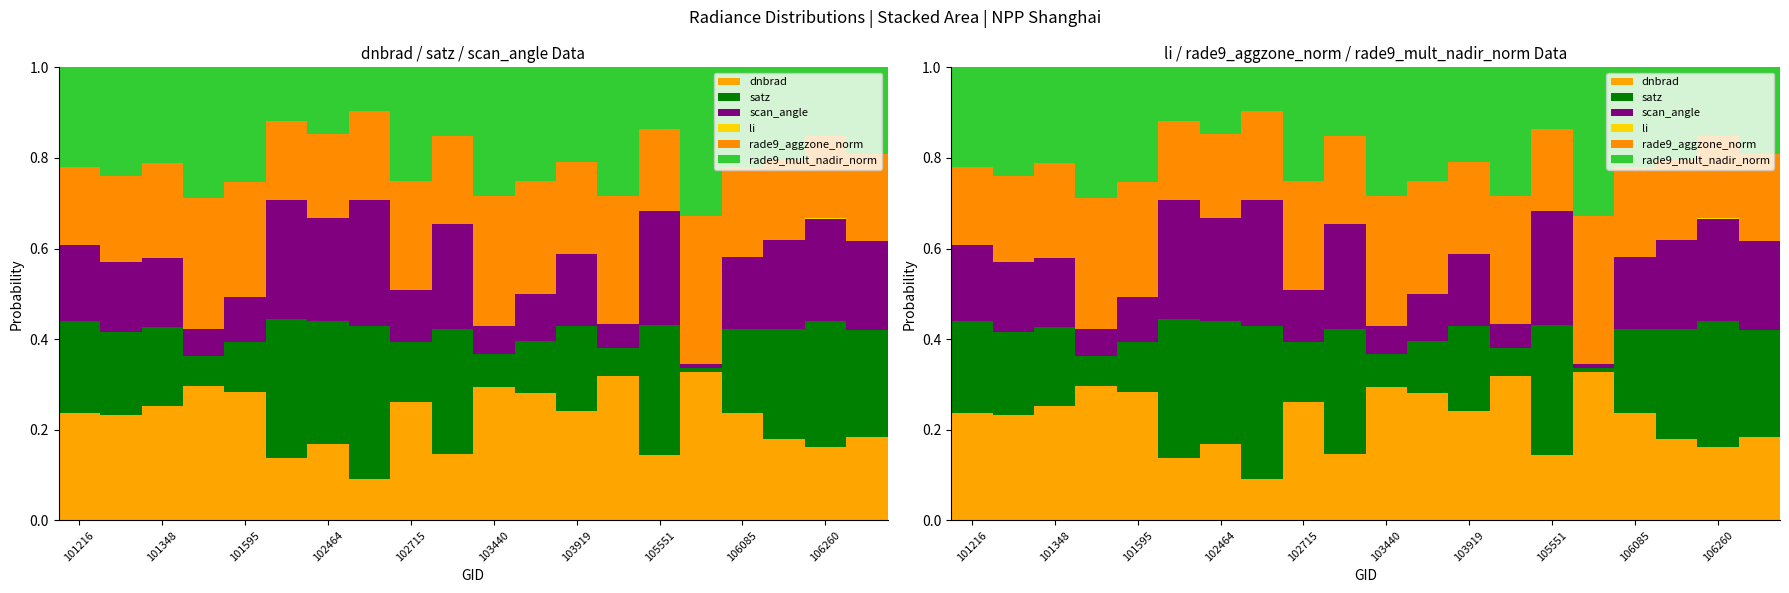

True or false: rade9_aggzone_norm has a value of 0.2 at 106260.

True